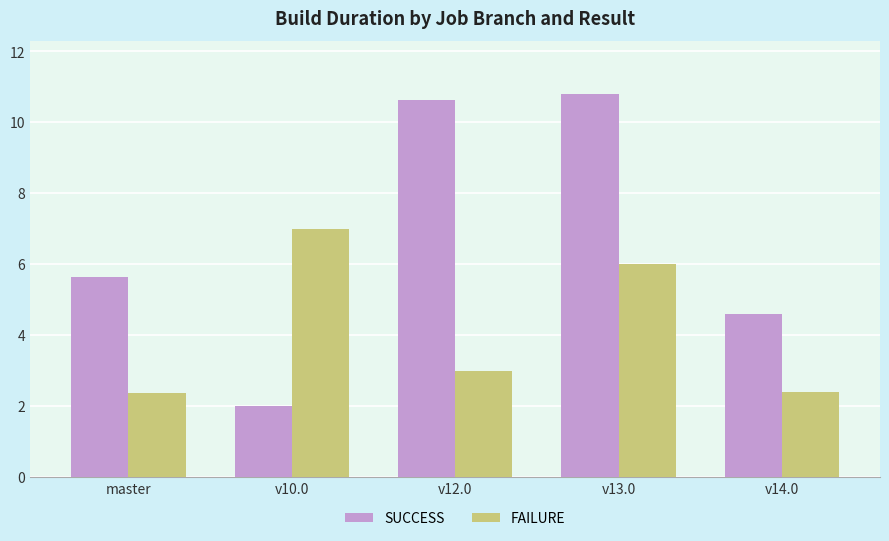

Rank the series by their maximum value, from highest to lowest.

SUCCESS, FAILURE